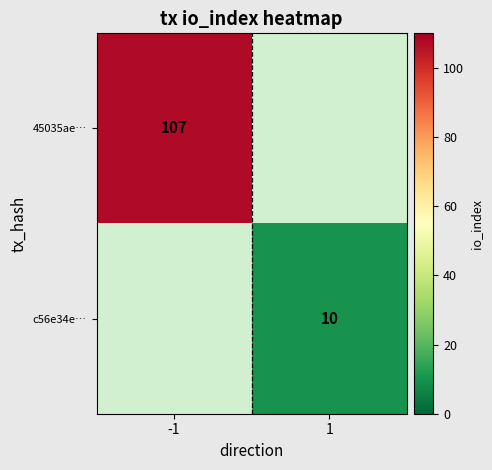

The 45035ae… series shows 107 at -1. True or false?

True